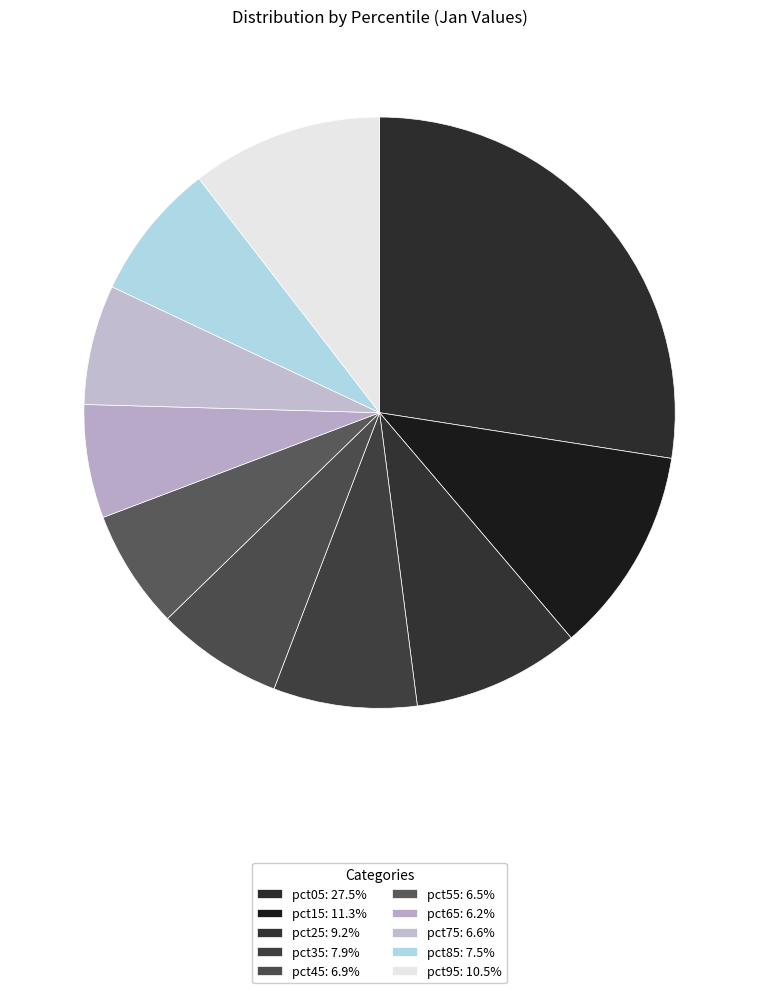

Does pct35 represent more than half of the total?

No